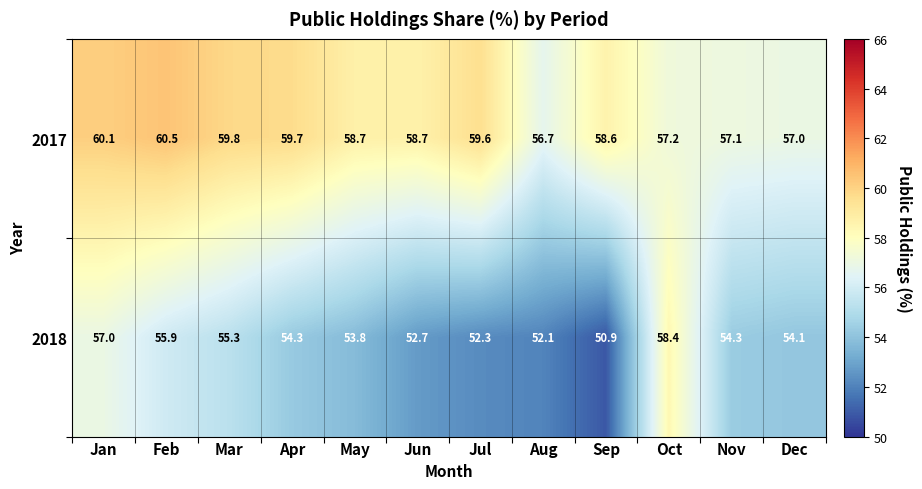

List the series in order of their peak value, highest first.

2017, 2018